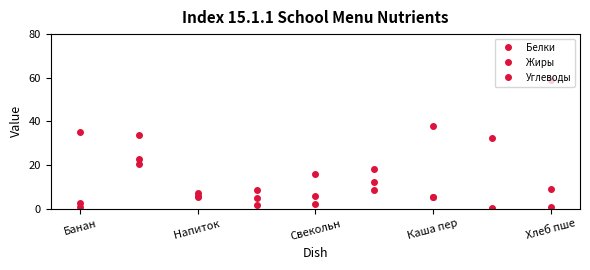

What is the value of the Белки point at the 4th from the left?

1.7